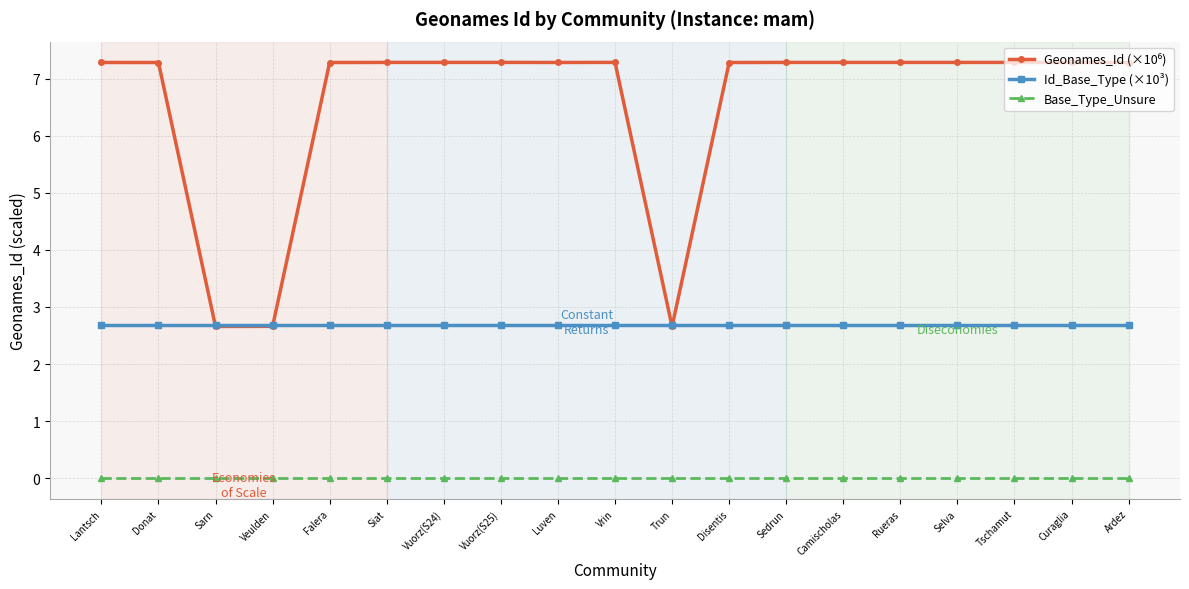

What is the label of the 17th point from the left?

Tschamut